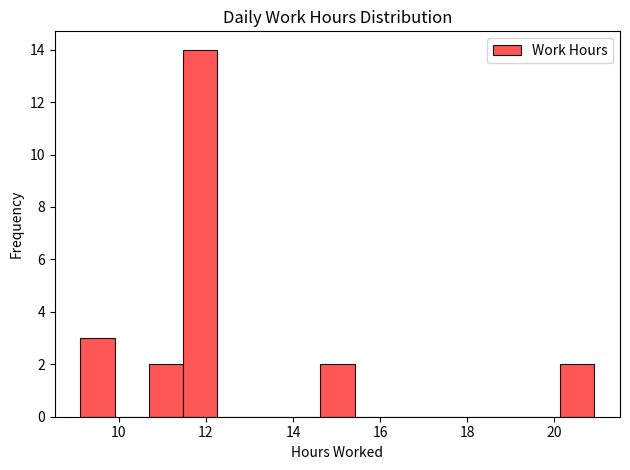

Around what value on the x-axis is the tallest bar? Give the approximate position of its centre, as read against the axis.

11.8